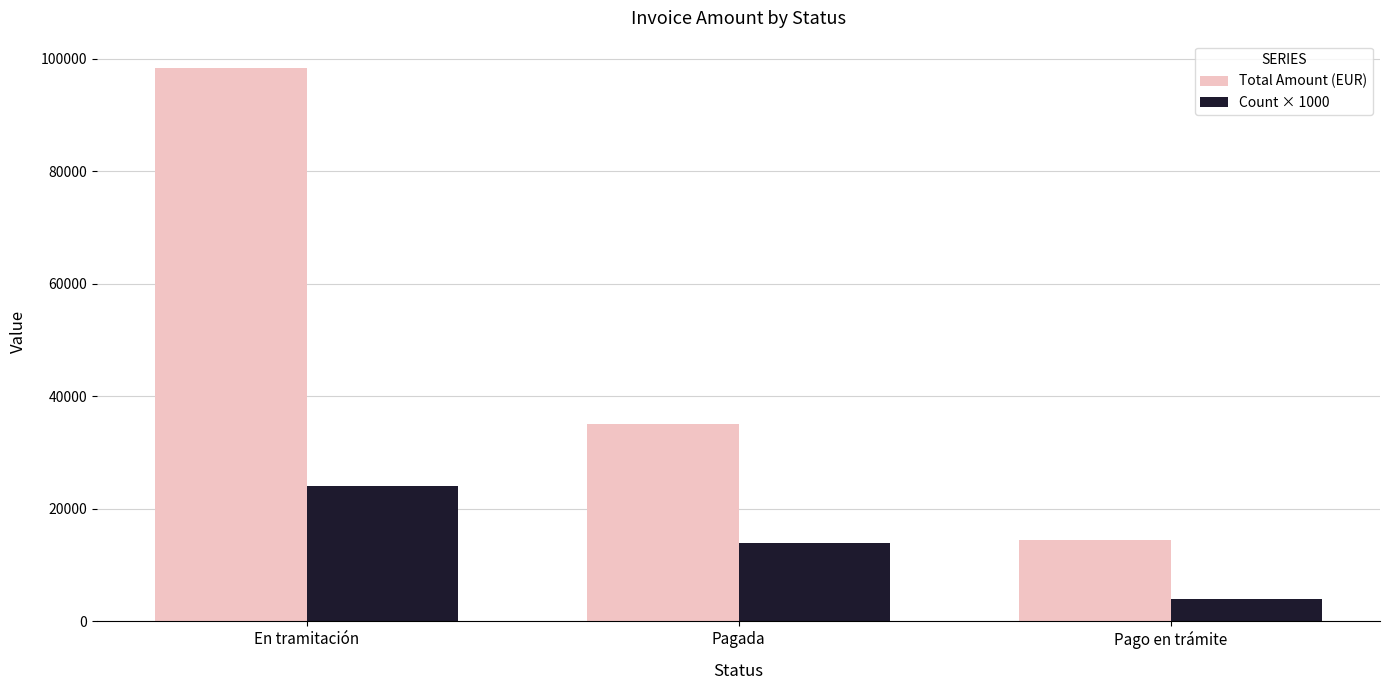

What is the label of the 1st bar from the right?

Pago en trámite